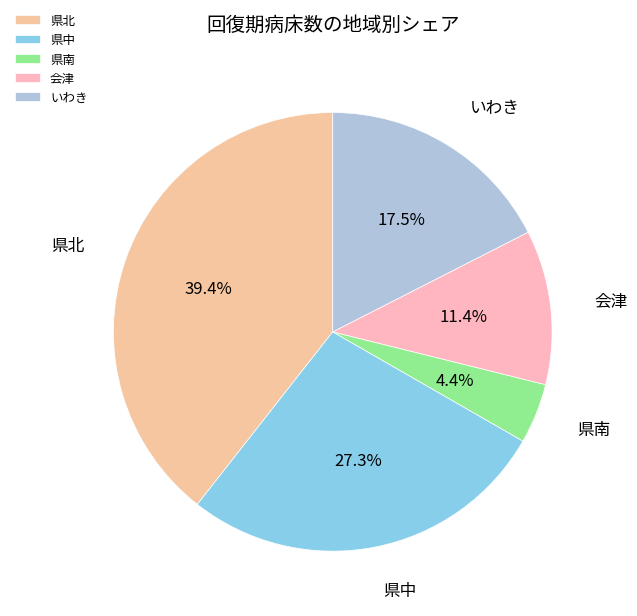

What is the largest slice in the pie chart?

県北